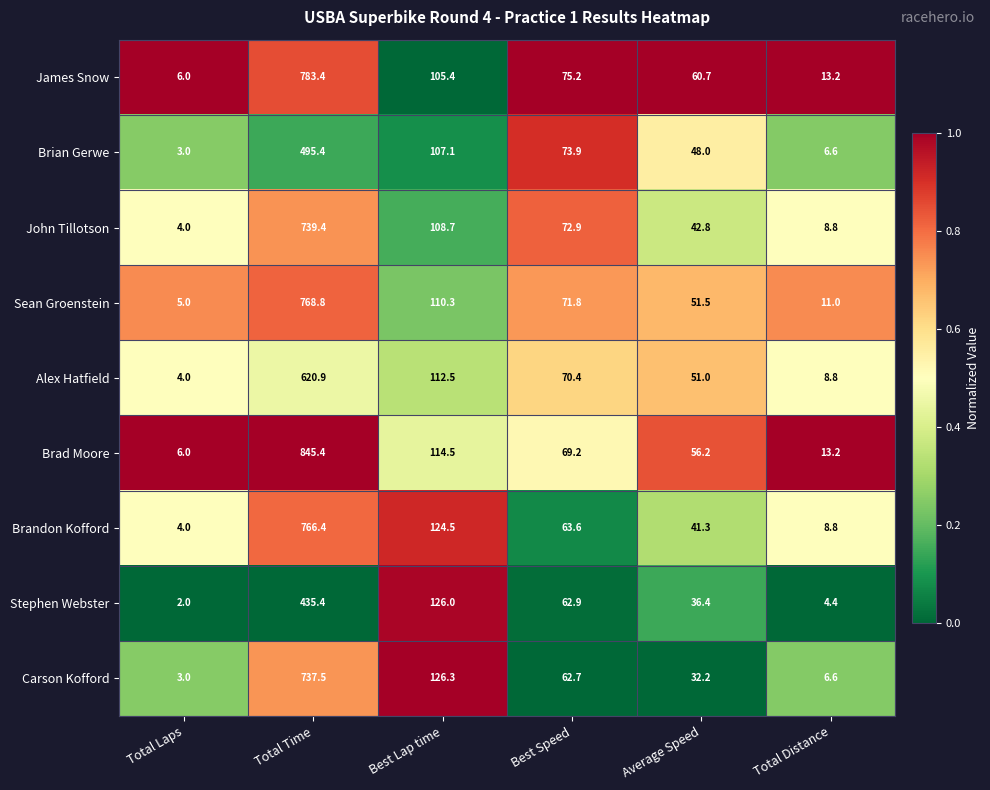

What is the approximate value of Brandon Kofford at Best Lap time?

124.5